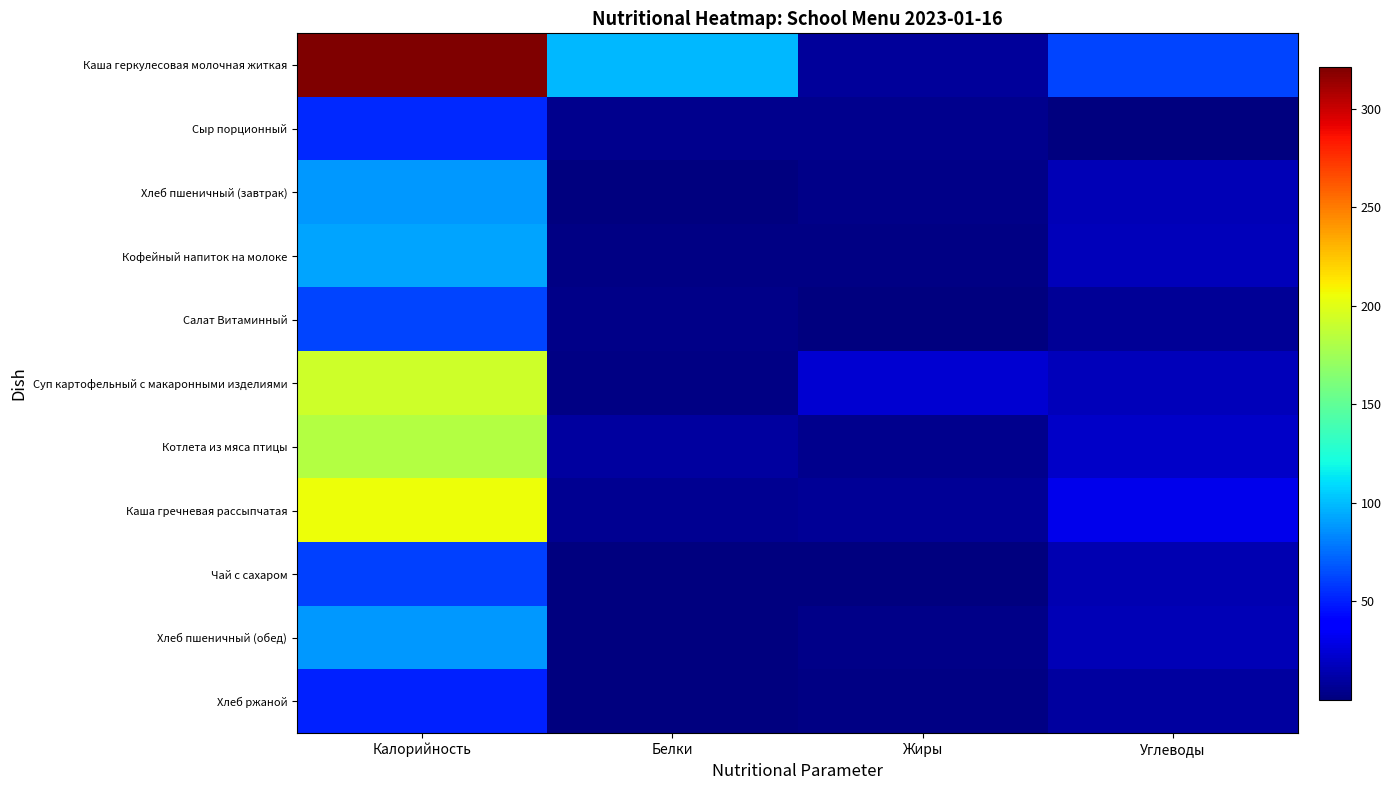

Count the number of data series in this chart.

11